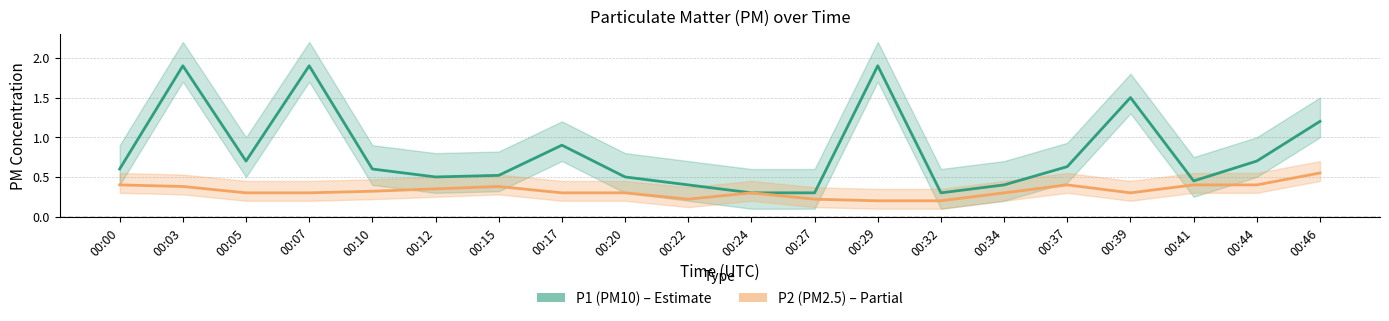

True or false: P1 (PM10) and P2 (PM2.5) cross at least once.

False